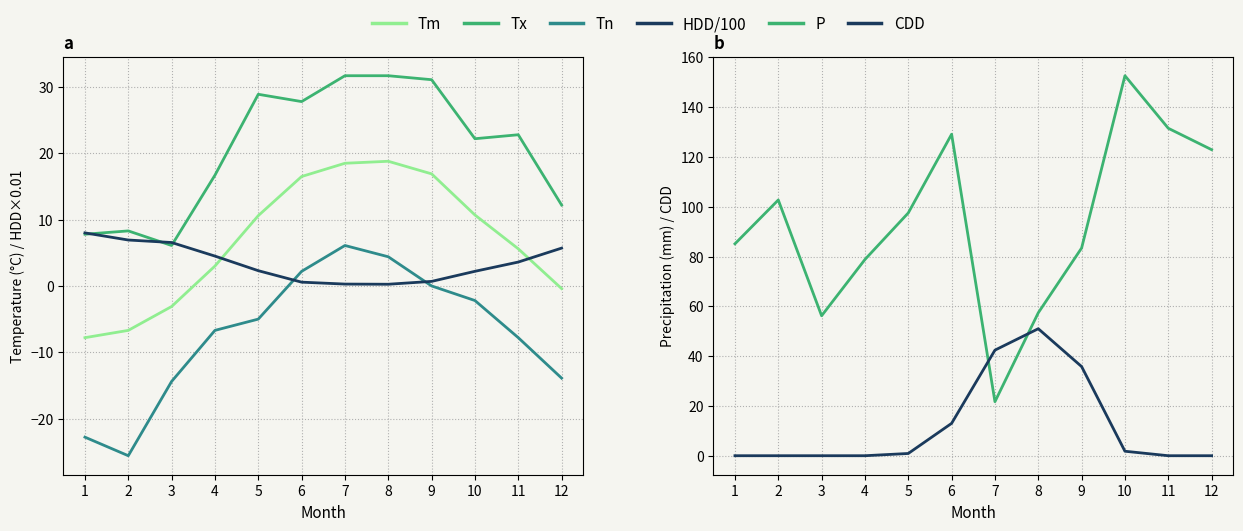

At which category is the sum across all series the highest?

6